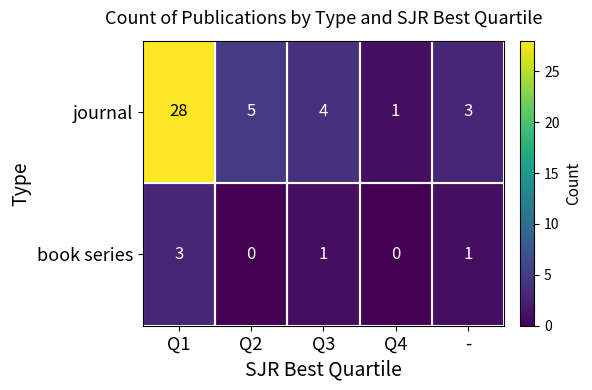

At which label does book series reach its peak?

Q1